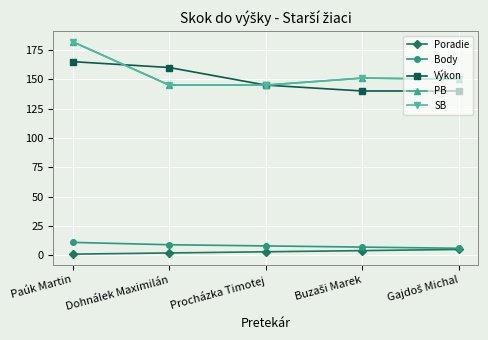

At how many categories does at least one series exceed 164?

1